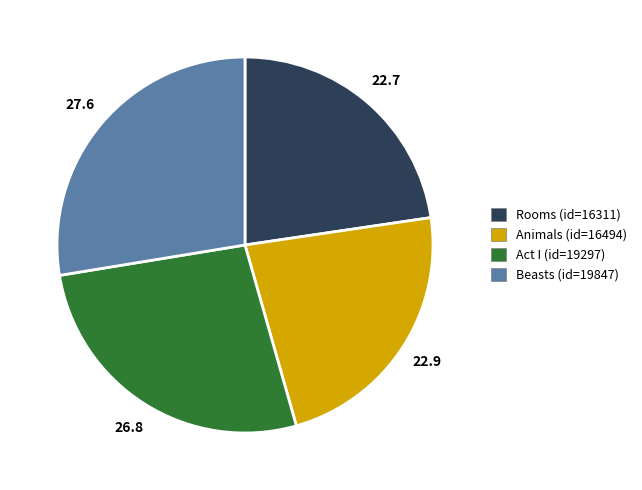

Which category has the biggest portion of the pie?

Beasts